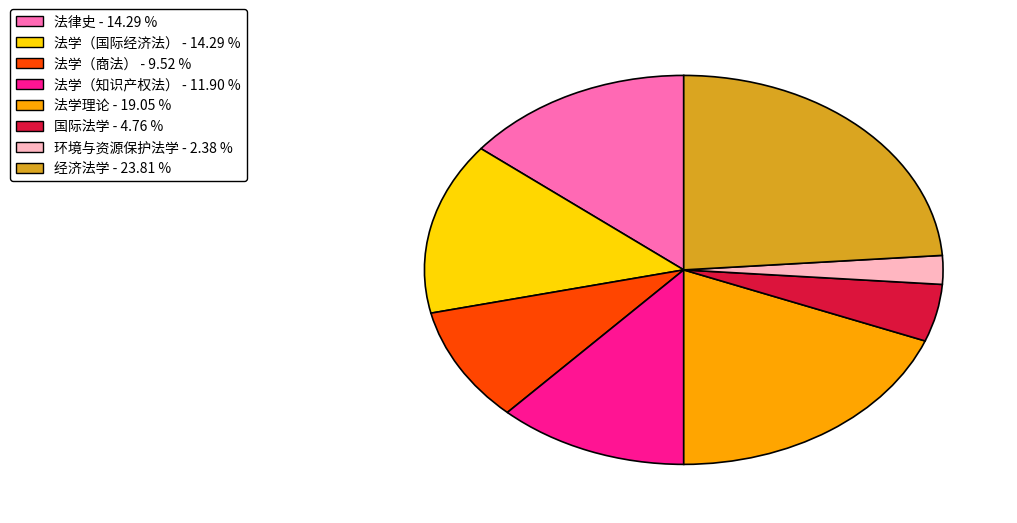

What is the ratio of the value at 法学（国际经济法） to the value at 法学（商法）?

1.5